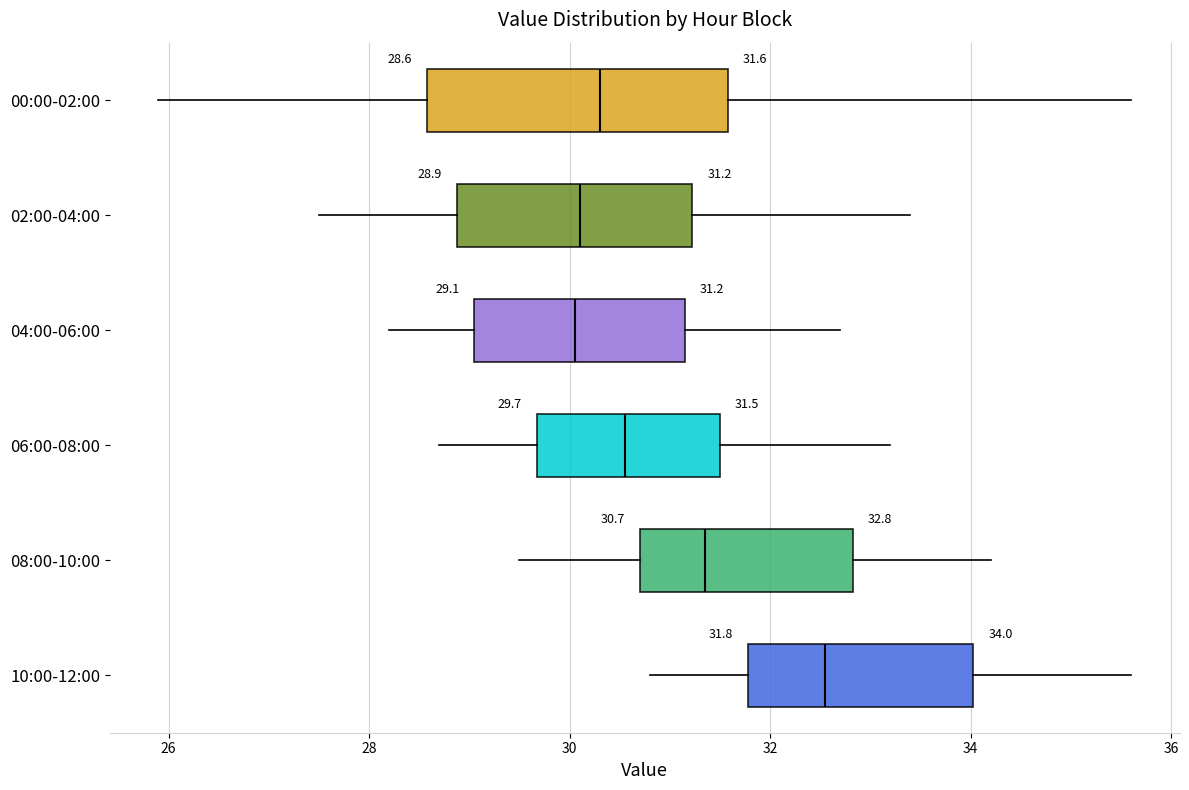

Which box is the widest, from its left edge to its right edge?

00:00-02:00